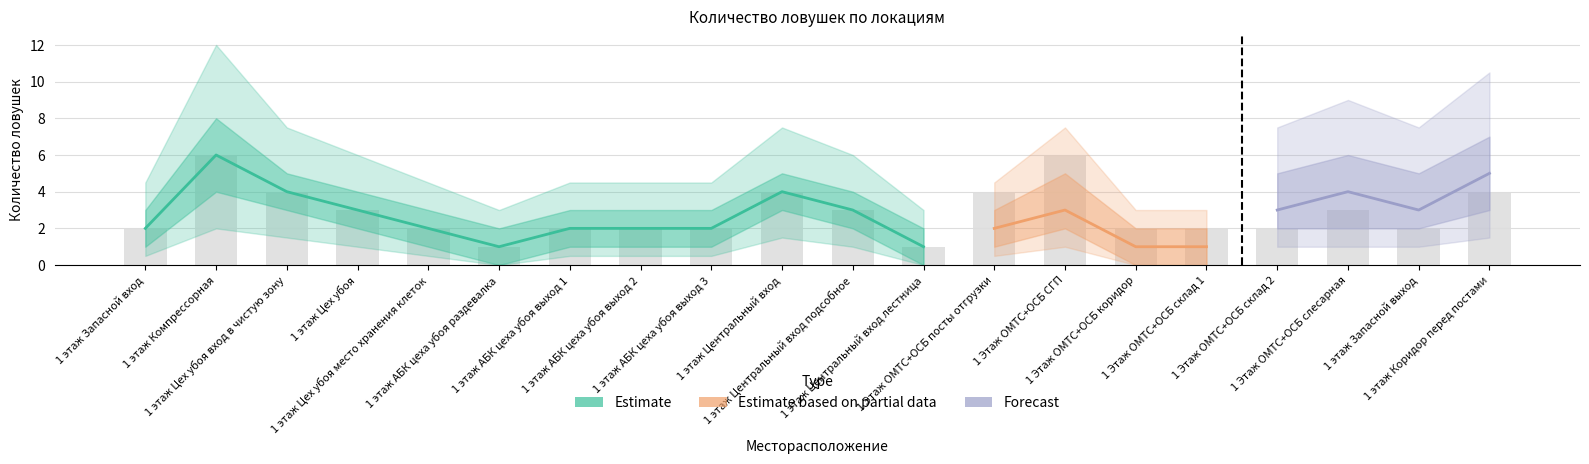

What are all the series names shown in the legend?

Estimate, Estimate based on partial data, Forecast